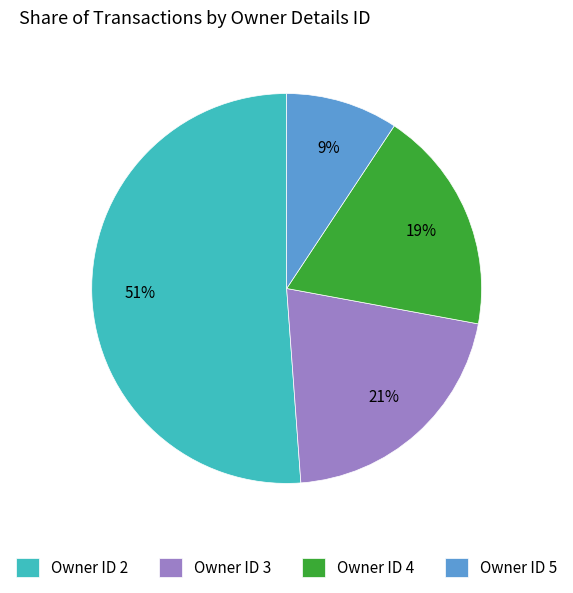

To the nearest percent, what is the difference between the largest and smallest slice percentages?

42%